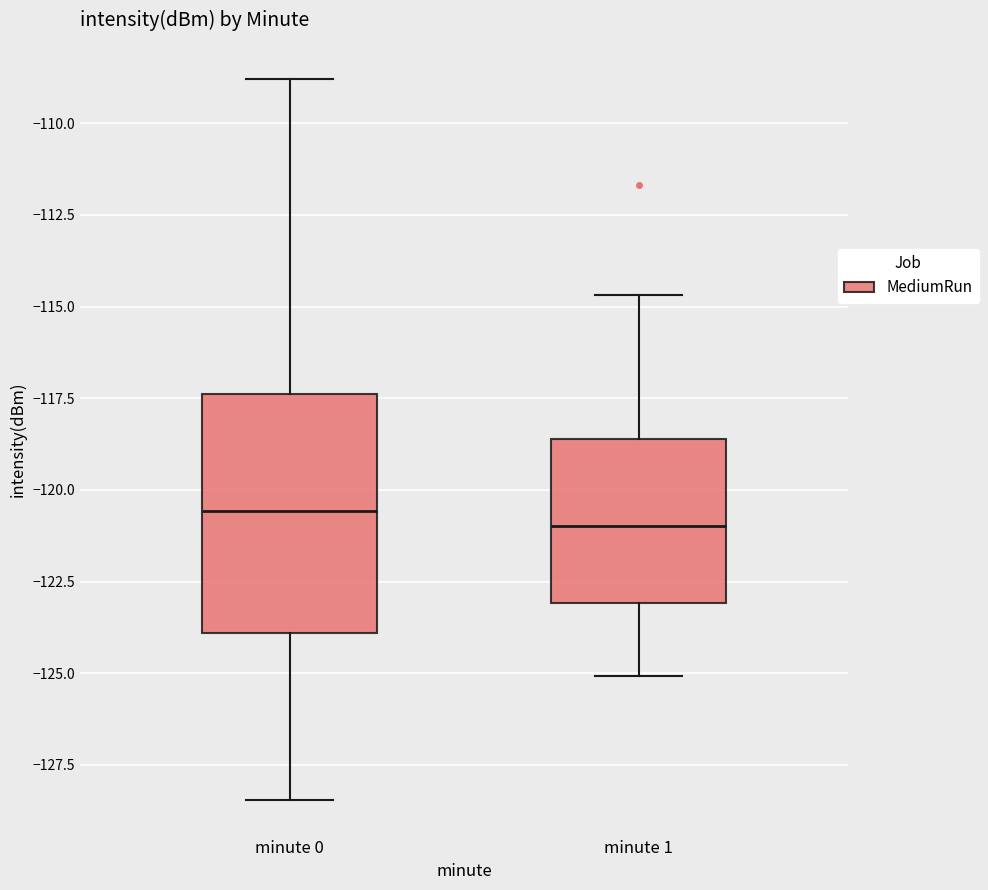

Reading left to right, read every box against the y-axis: the position of its median line, the range the box covers, and the ends of its whiskers. The values are not printed on the chart, so give them approximately, as read against the axis.

minute 0: median -120.5, box -124.0 to -117.5, whiskers -128.5 to -109.0
minute 1: median -121.0, box -123.0 to -118.5, whiskers -125.0 to -114.5